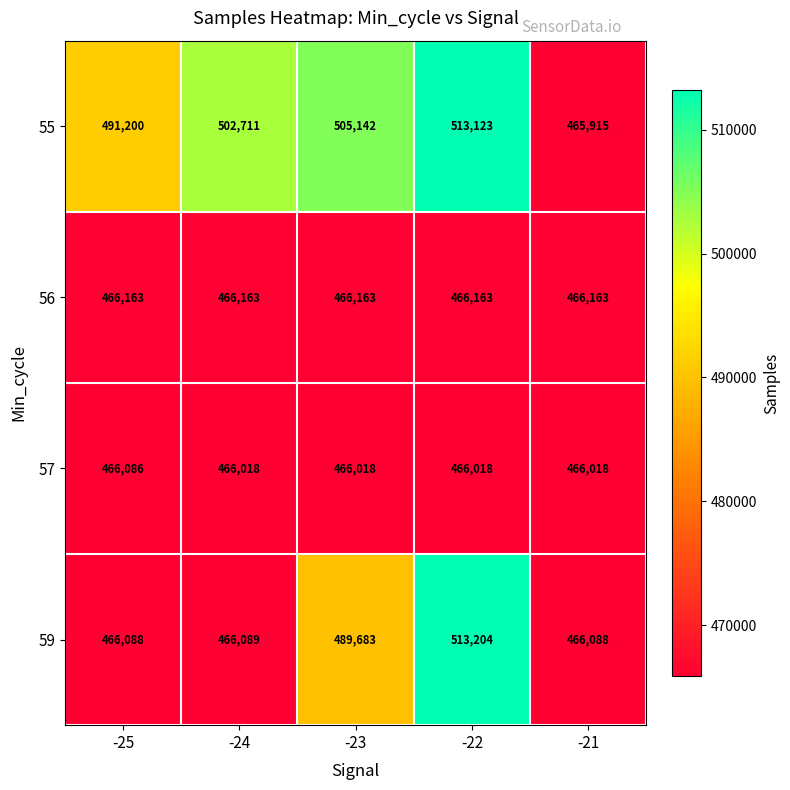

Where is 59 nearest to the value 489646?

-23